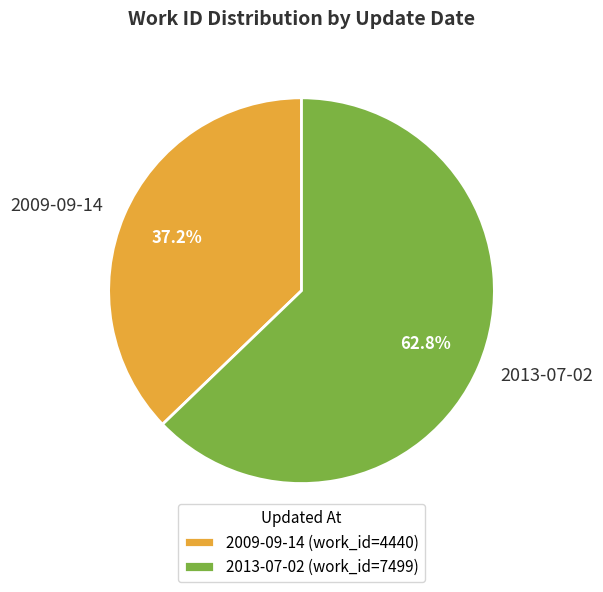

Which slice is the largest?

2013-07-02